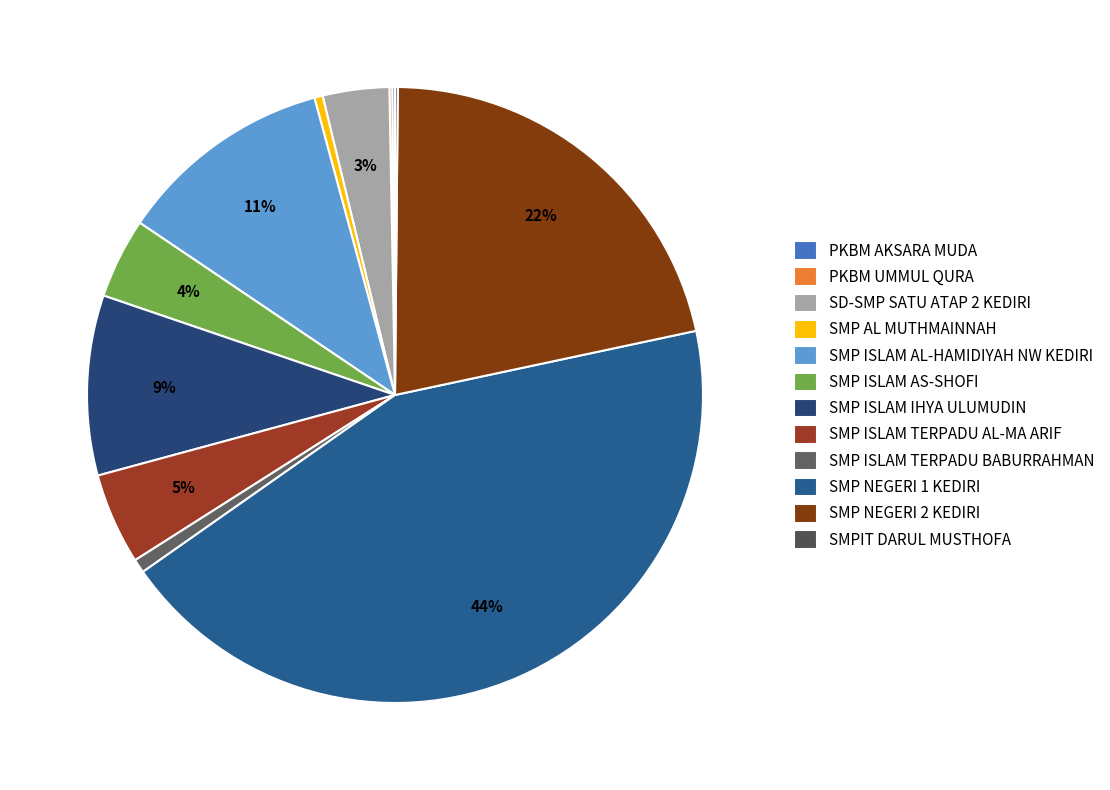

What is the change in value from PKBM AKSARA MUDA to SMP ISLAM TERPADU AL-MA ARIF?

+32